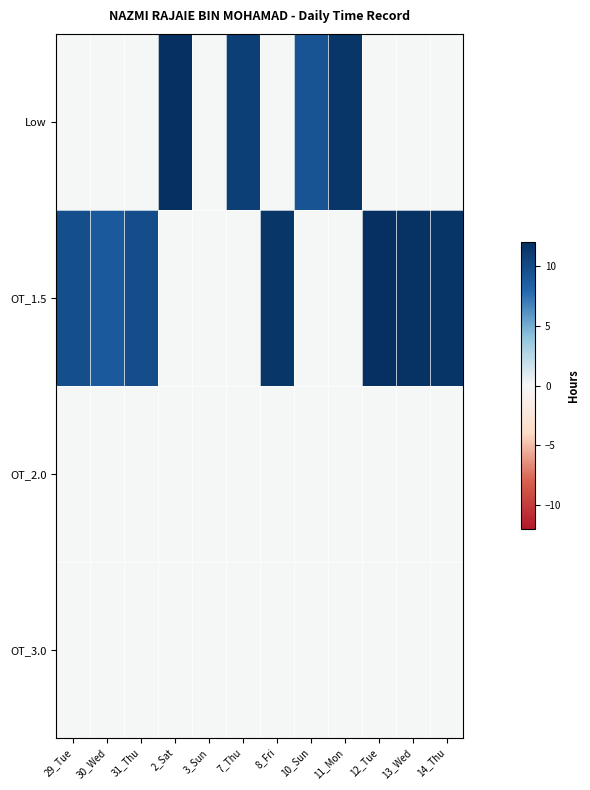

Reading left to right, list all the values displayed in this chart.

Low: 29_Tue=0.0	30_Wed=0.0	31_Thu=0.0	2_Sat=12.0	3_Sun=0.0	7_Thu=10.9	8_Fri=0.0	10_Sun=9.3	11_Mon=11.6	12_Tue=0.0	13_Wed=0.0	14_Thu=0.0
OT_1.5: 29_Tue=9.8	30_Wed=8.9	31_Thu=9.9	2_Sat=0.0	3_Sun=0.0	7_Thu=0.0	8_Fri=11.5	10_Sun=0.0	11_Mon=0.0	12_Tue=12.0	13_Wed=11.8	14_Thu=11.6
OT_2.0: 29_Tue=0.0	30_Wed=0.0	31_Thu=0.0	2_Sat=0.0	3_Sun=0.0	7_Thu=0.0	8_Fri=0.0	10_Sun=0.0	11_Mon=0.0	12_Tue=0.0	13_Wed=0.0	14_Thu=0.0
OT_3.0: 29_Tue=0.0	30_Wed=0.0	31_Thu=0.0	2_Sat=0.0	3_Sun=0.0	7_Thu=0.0	8_Fri=0.0	10_Sun=0.0	11_Mon=0.0	12_Tue=0.0	13_Wed=0.0	14_Thu=0.0